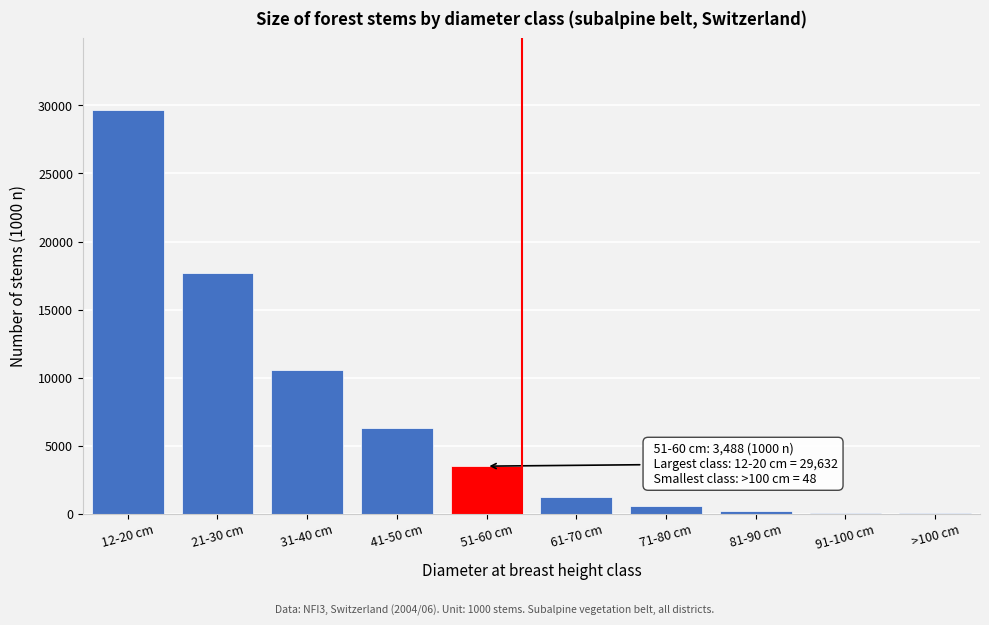

What is the greatest value displayed?

29632